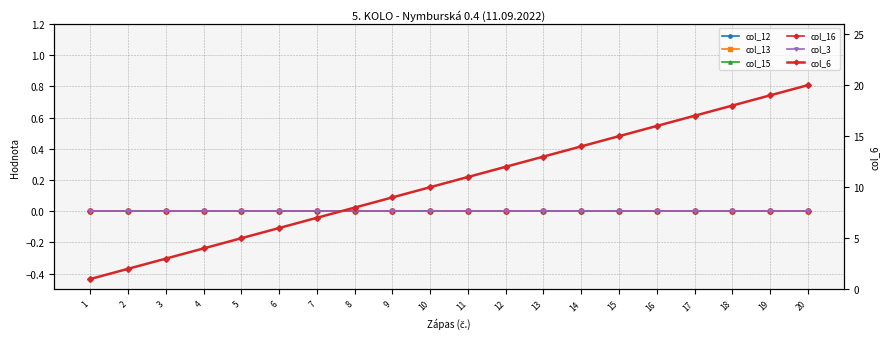

How many data points does each series have?

20